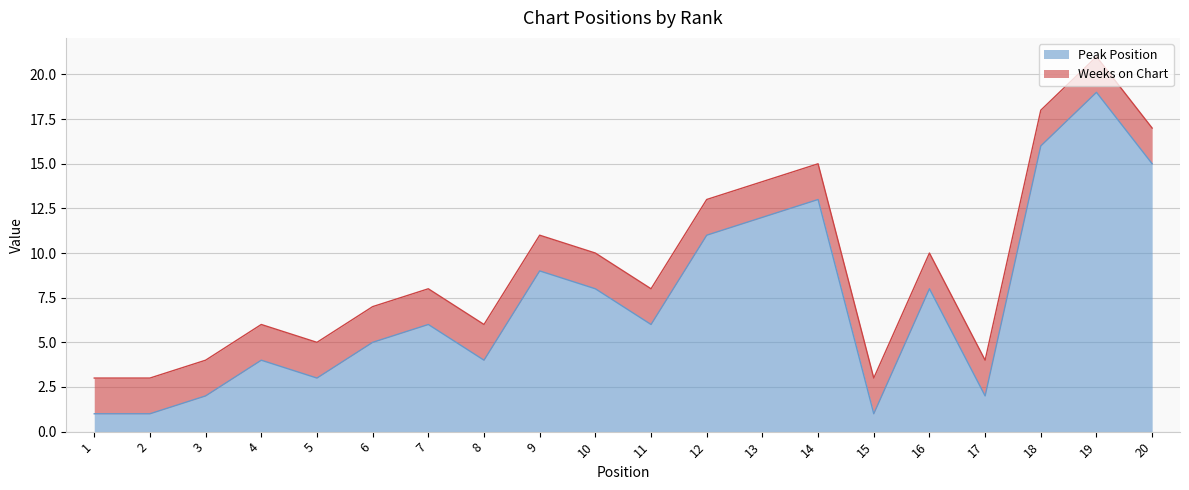

What is the difference between the maximum and minimum values?

18